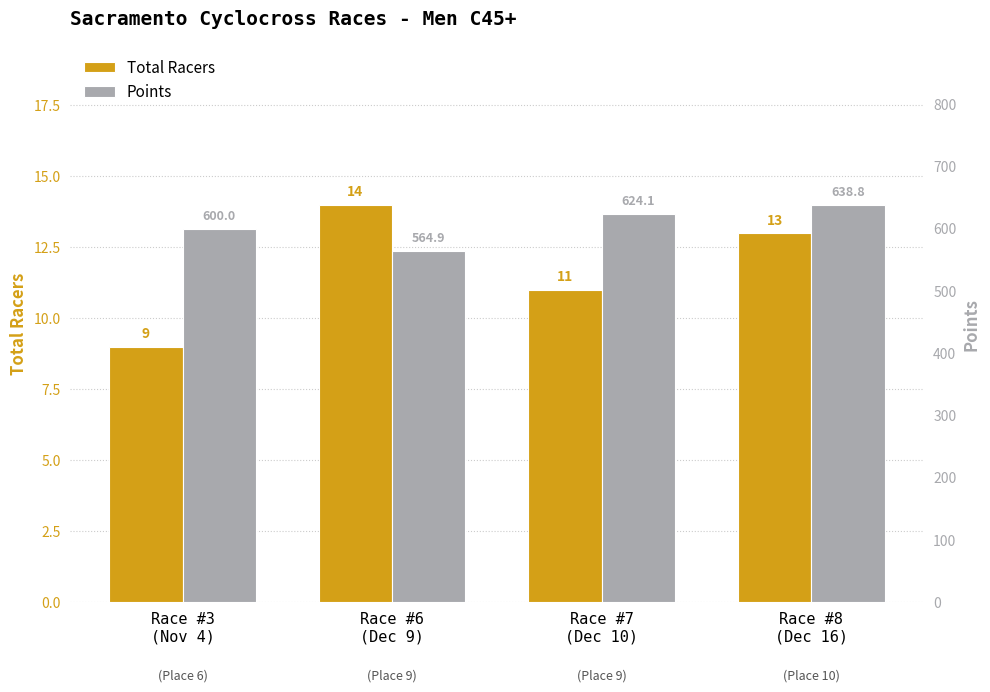

Rank the series at Race #6
(Dec 9) from lowest to highest value.

Total Racers, Points